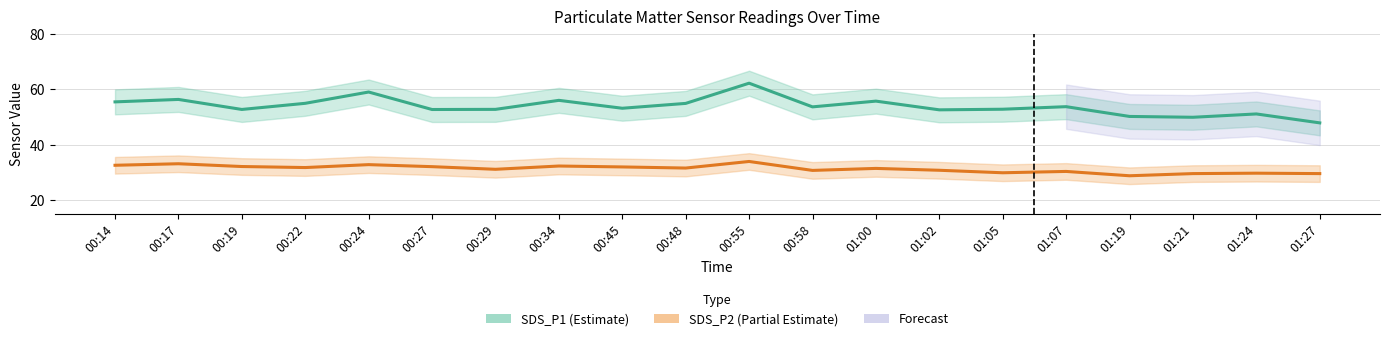

True or false: SDS_P1 and SDS_P2 cross at least once.

False